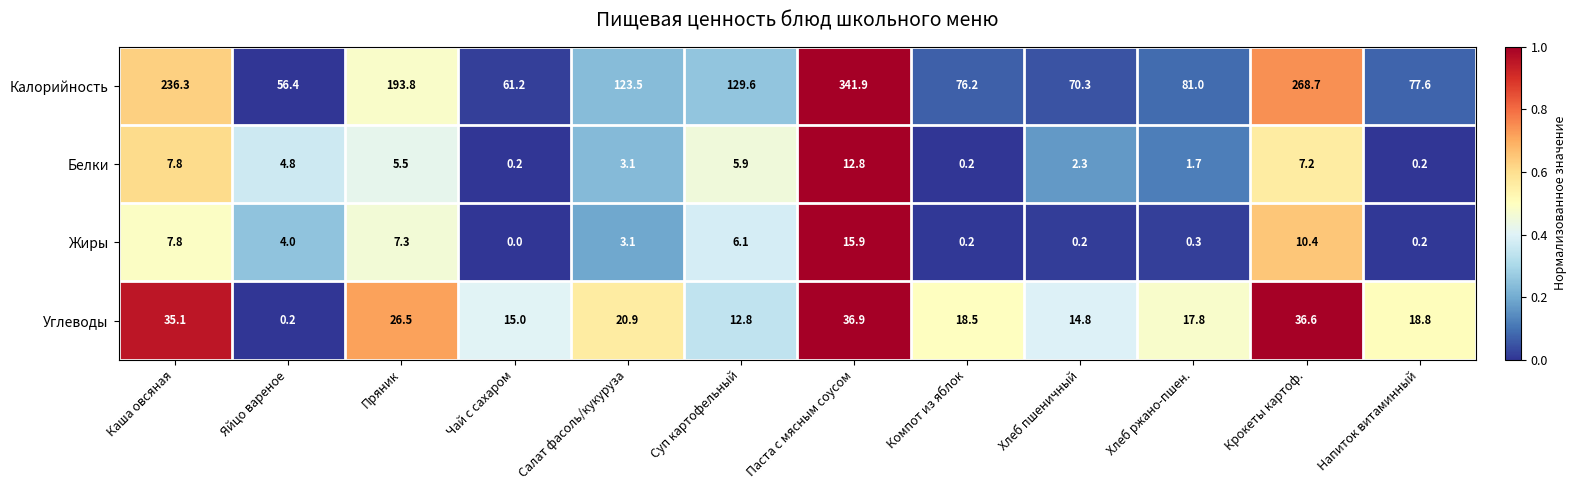

Which series changed the most between Паста с мясным соусом and Хлеб пшеничный?

Калорийность